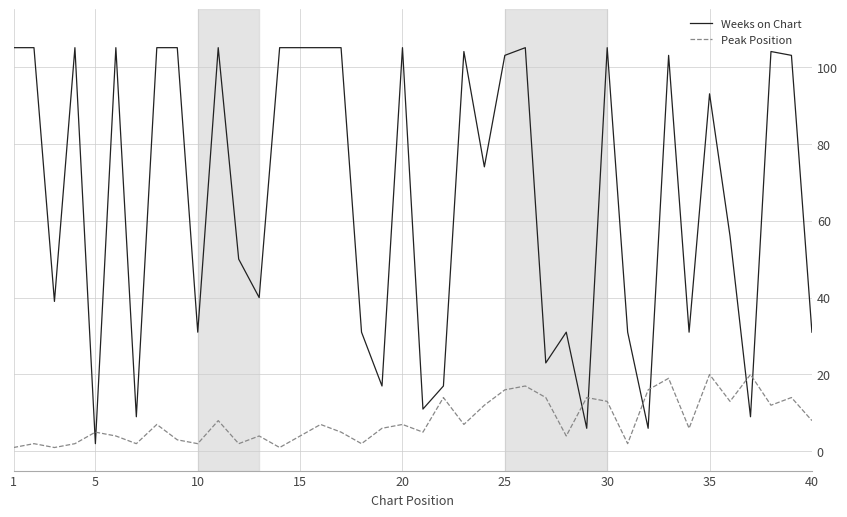

Reading left to right, what are all the values shown in this chart?

Weeks on Chart: 105	105	39	105	2	105	9	105	105	31	105	50	40	105	105	105	105	31	17	105	11	17	104	74	103	105	23	31	6	105	31	6	103	31	93	56	9	104	103	31
Peak Position: 1	2	1	2	5	4	2	7	3	2	8	2	4	1	4	7	5	2	6	7	5	14	7	12	16	17	14	4	14	13	2	16	19	6	20	13	20	12	14	8